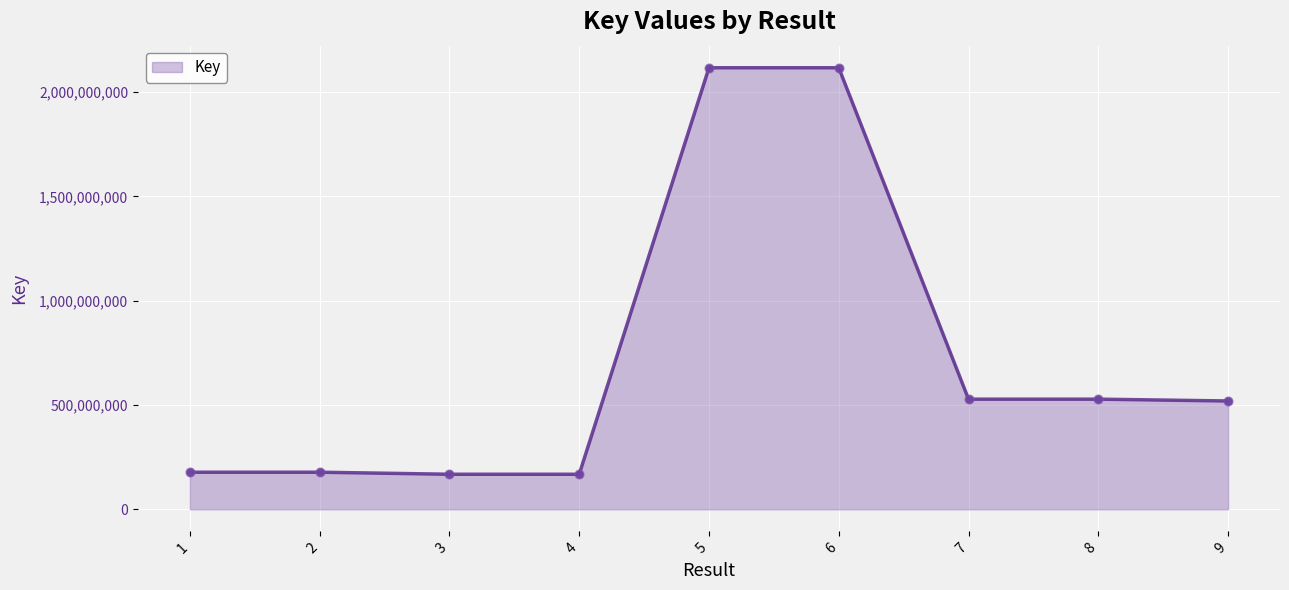

What is the change in value from 3 to 5?

+1949337211